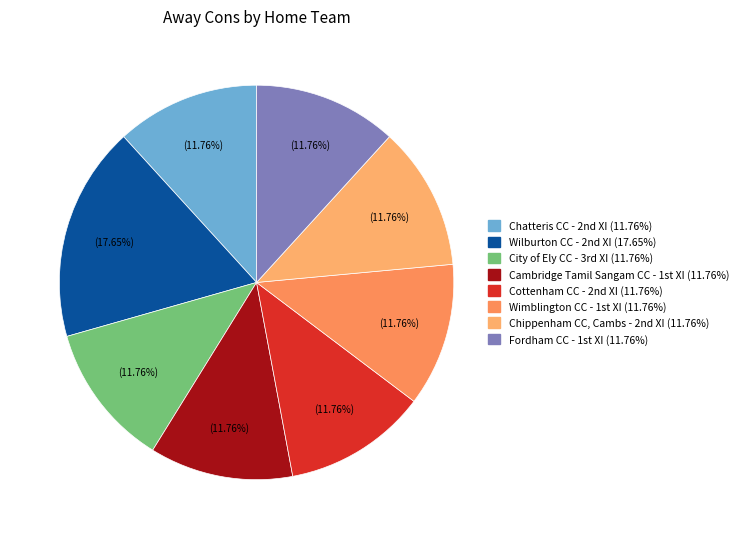

Count the number of slices in the pie.

8